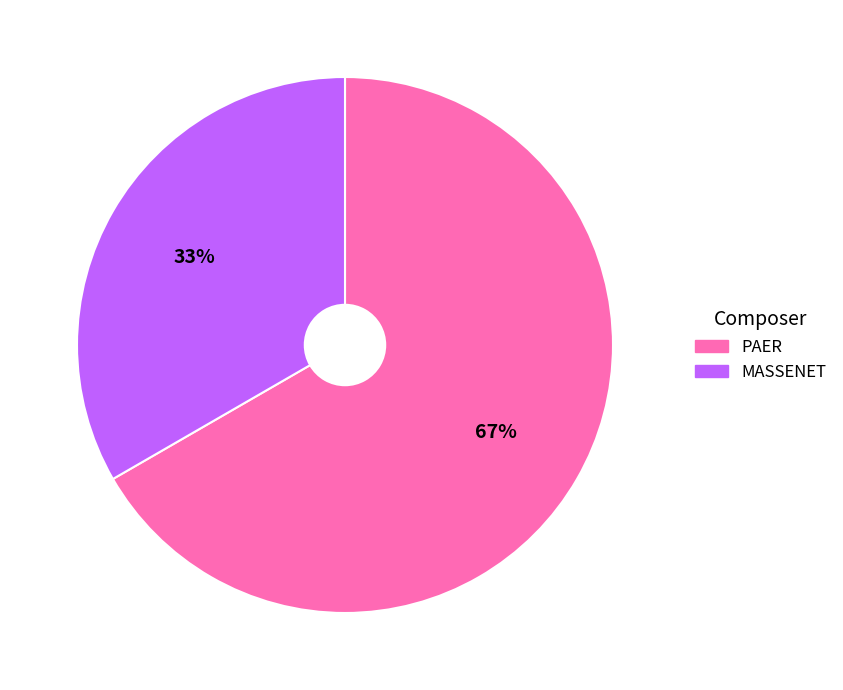

Which slice represents more than half of the pie?

PAER